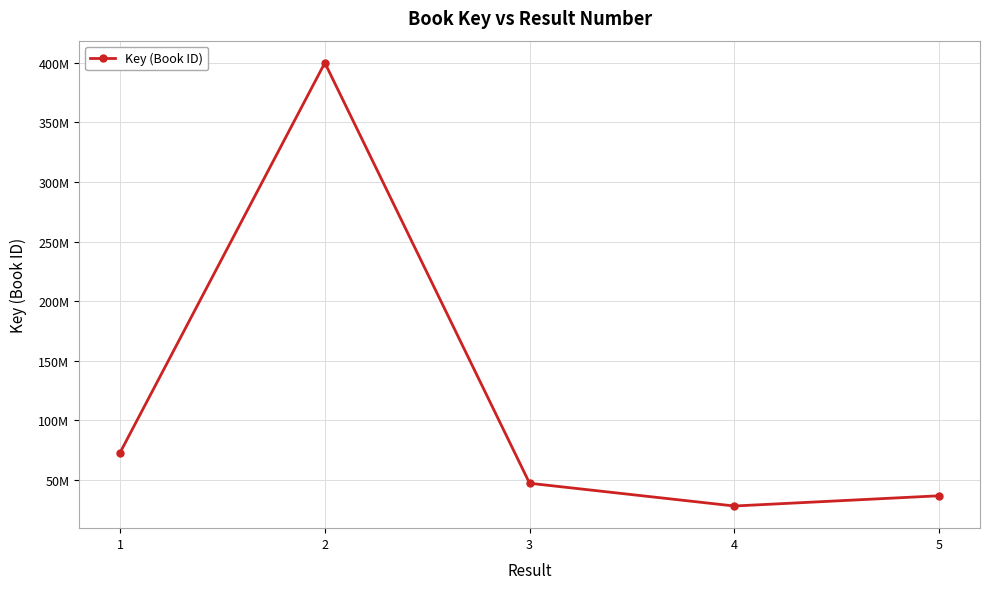

At which label is the value closest to 214024911?

1